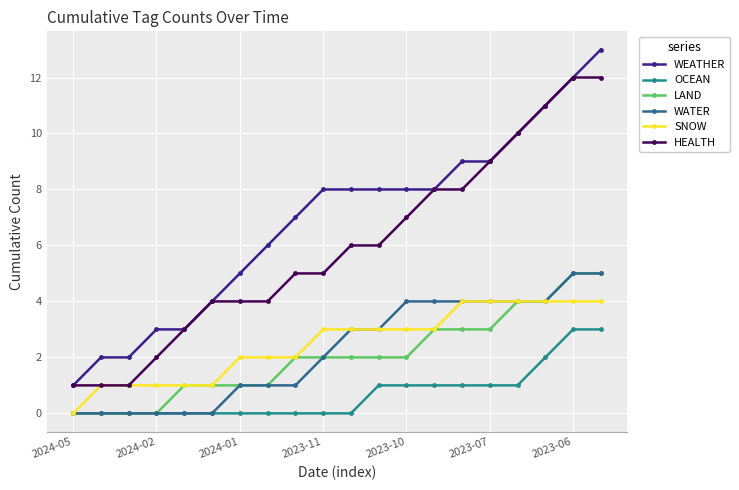

Which series has the largest total across all categories?

WEATHER